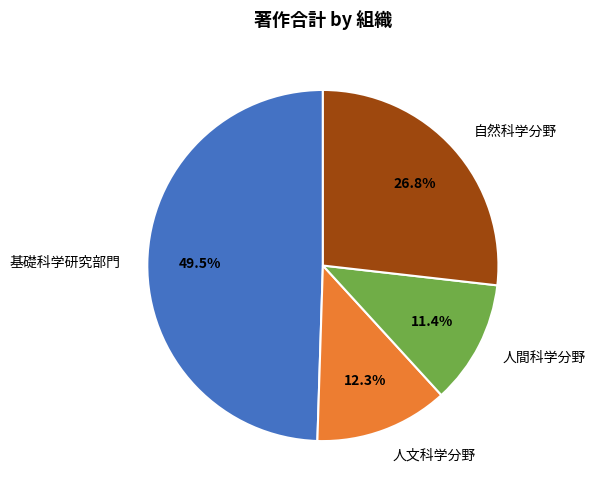

What portion of the pie excludes 人文科学分野?

87.7%